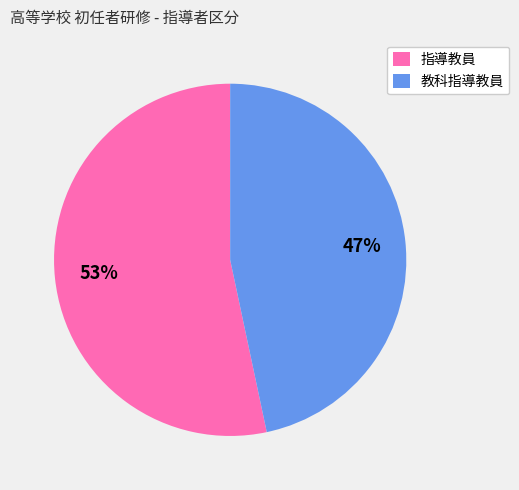

To the nearest percent, what portion does 教科指導教員 represent?

47%